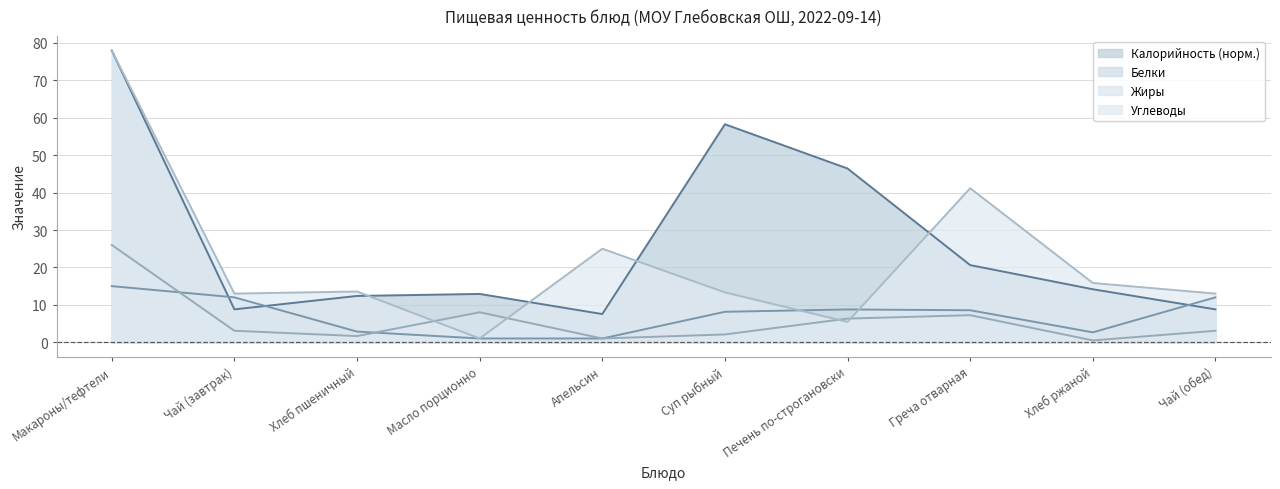

Which has a higher value, Суп рыбный or Чай (завтрак)?

Суп рыбный